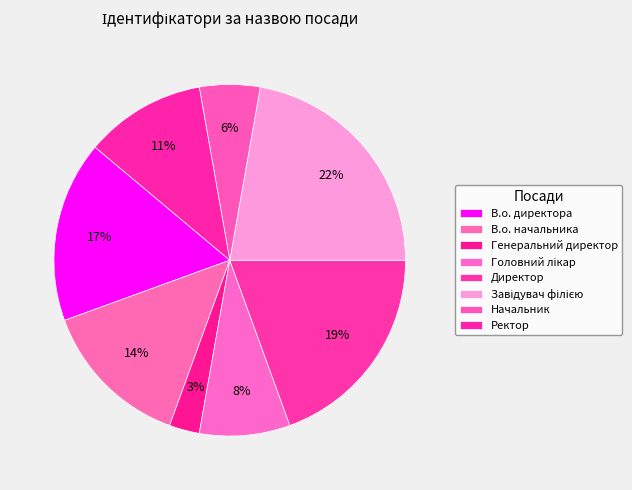

True or false: В.о. начальника accounts for 7% of the total.

False